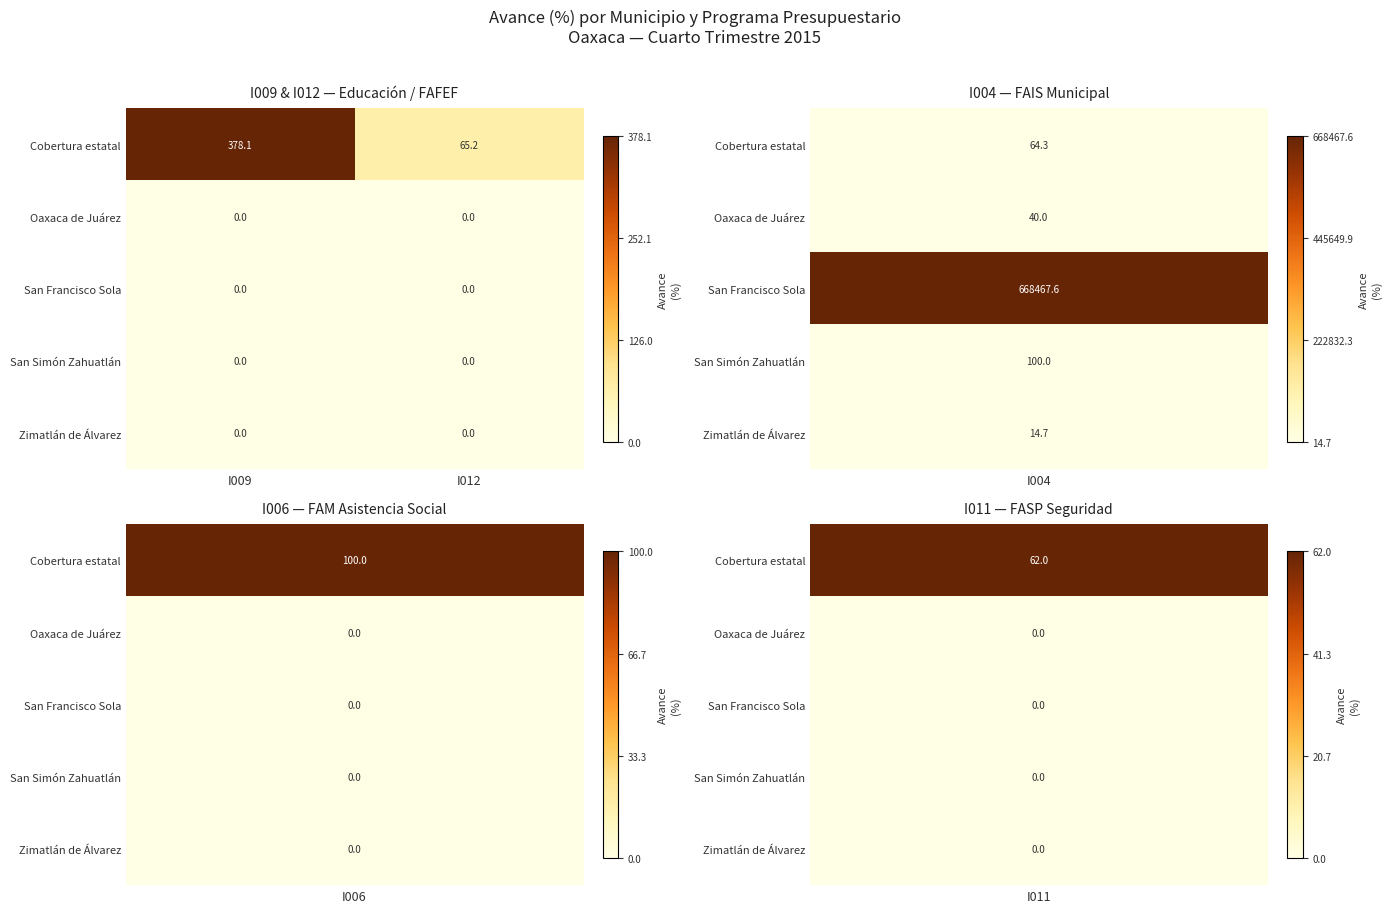

The value of San Simón Zahuatlán at I009 is 0.0. True or false?

True